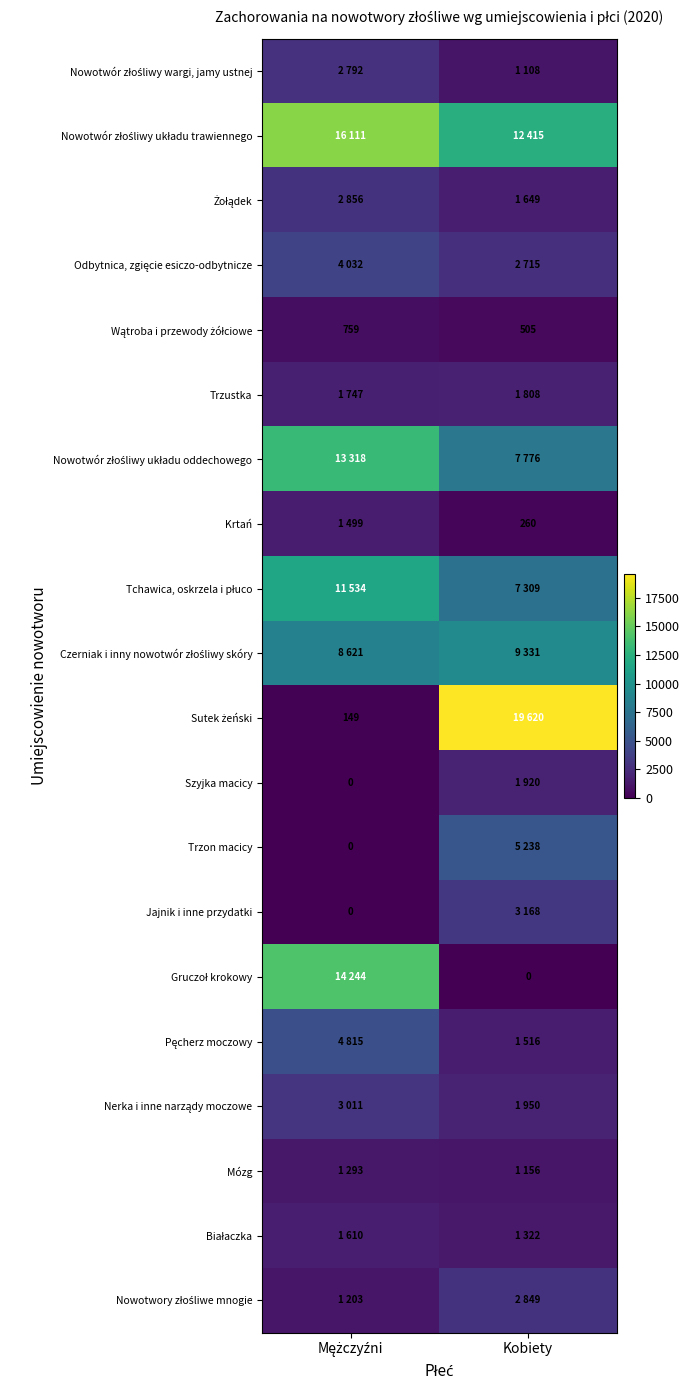

What is the maximum value shown in the chart?

19620